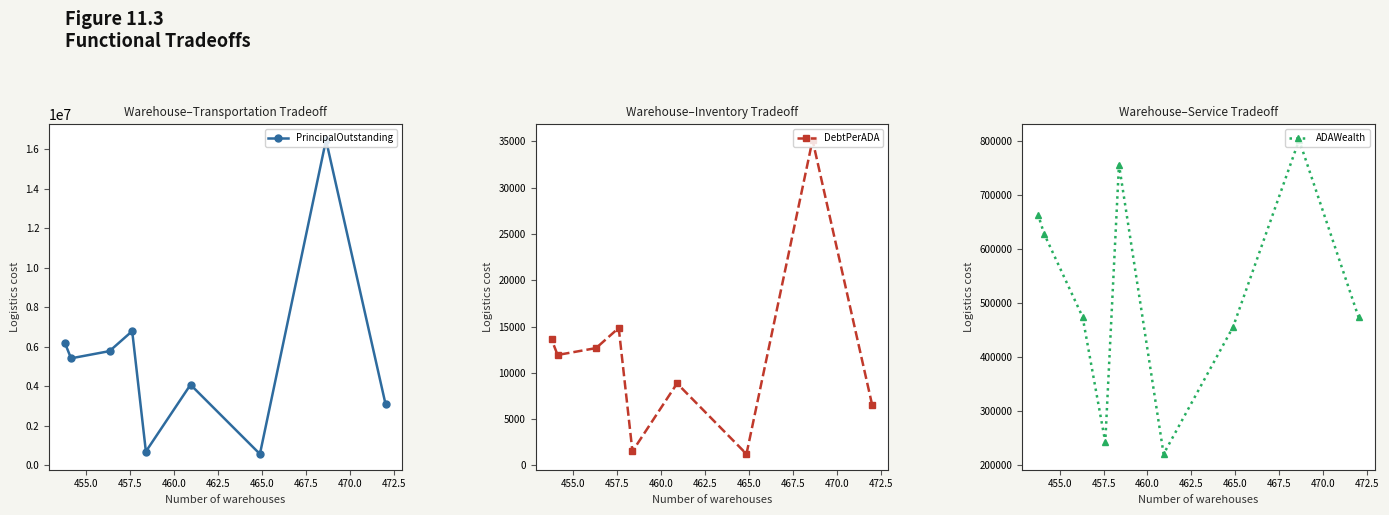

What is the value of the DebtPerADA point at the 2nd from the left?

11935.2